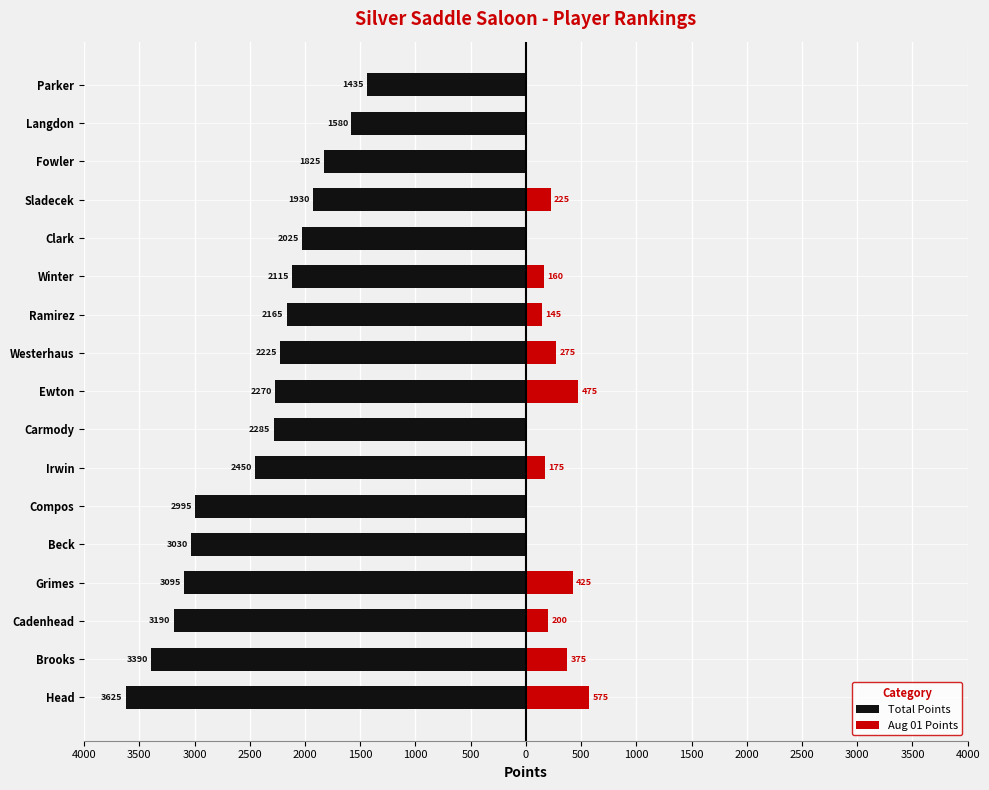

How many data points in Total Points are above -2270?

8